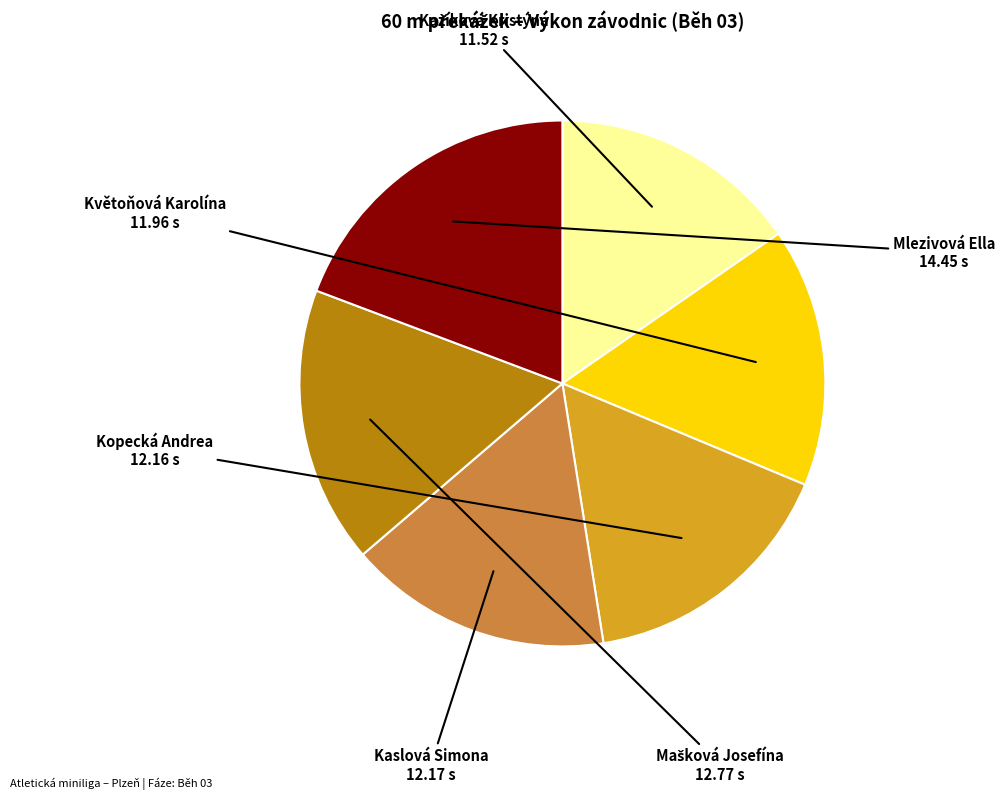

Does any single category account for the majority?

No